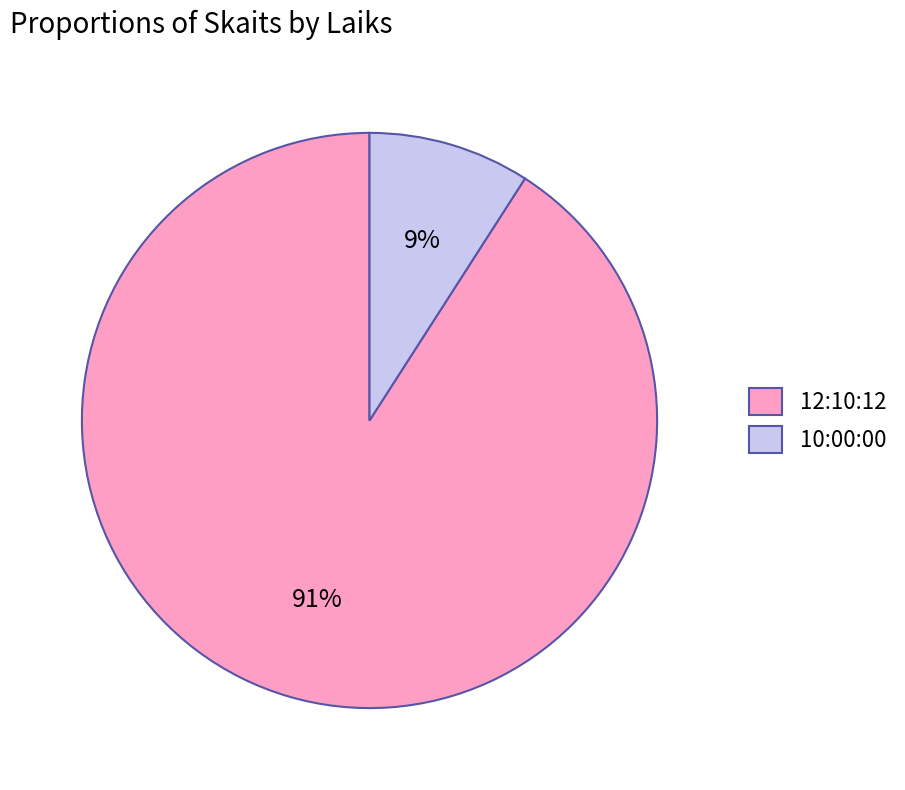

How many segments does this pie chart have?

2